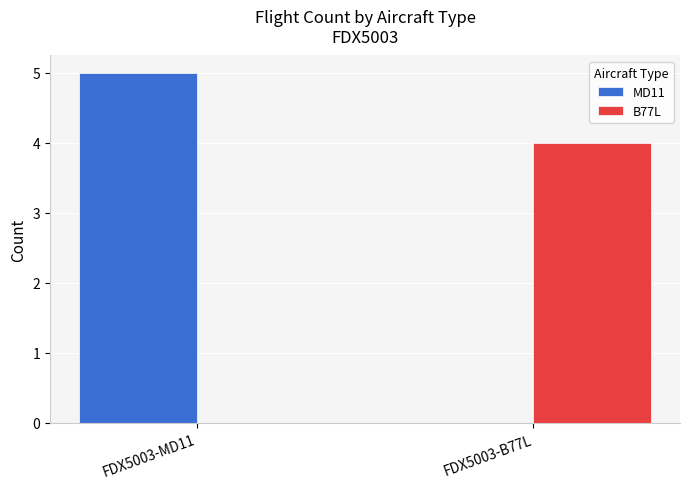

Are the bars horizontal?

No